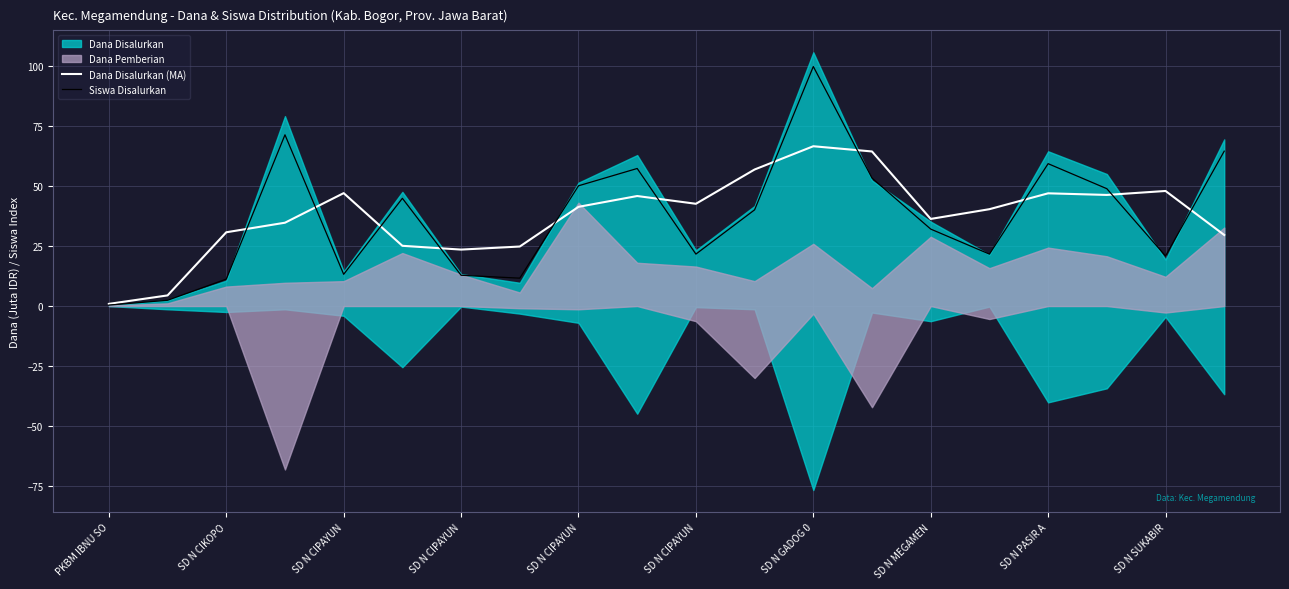

What is the spread (max minus min) of values at 15?

18.7